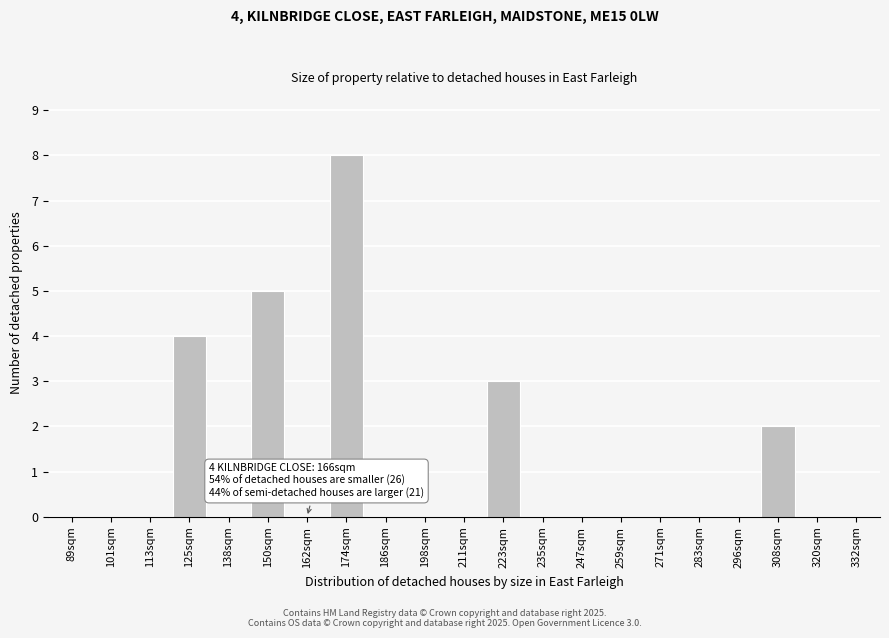

Reading right to left, extract all data points from this chart.

332sqm=0	320sqm=0	308sqm=2	296sqm=0	283sqm=0	271sqm=0	259sqm=0	247sqm=0	235sqm=0	223sqm=3	211sqm=0	198sqm=0	186sqm=0	174sqm=8	162sqm=0	150sqm=5	138sqm=0	125sqm=4	113sqm=0	101sqm=0	89sqm=0